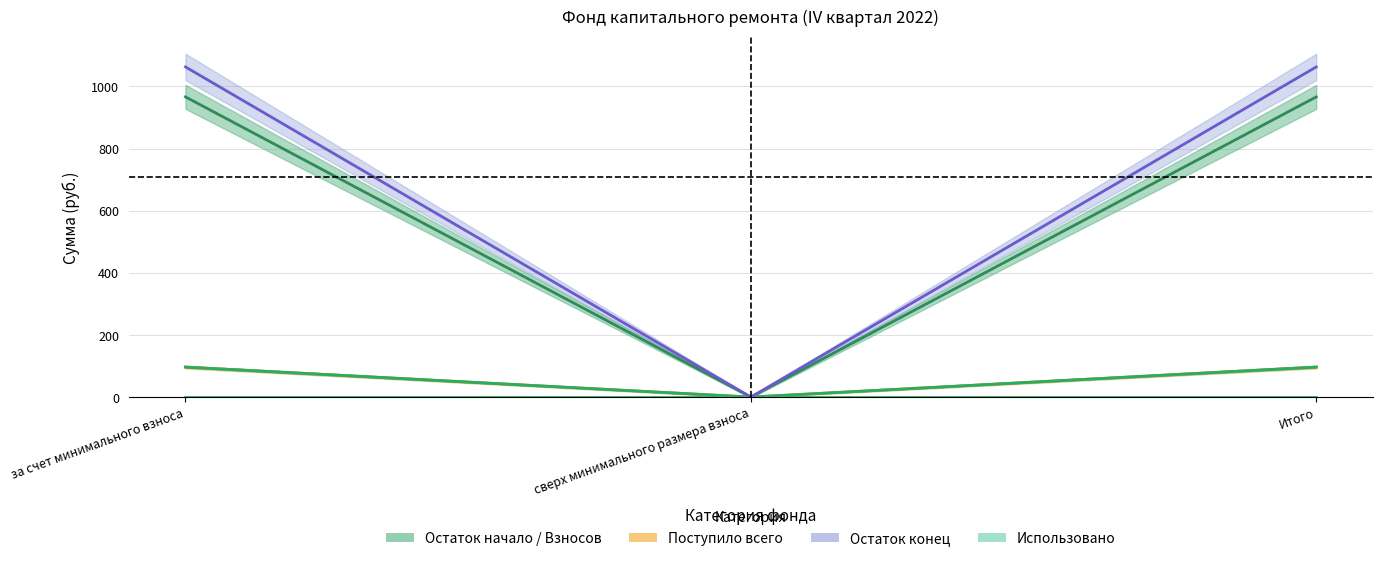

At which label is Остаток начало closest to 483?

сверх минимального размера взноса